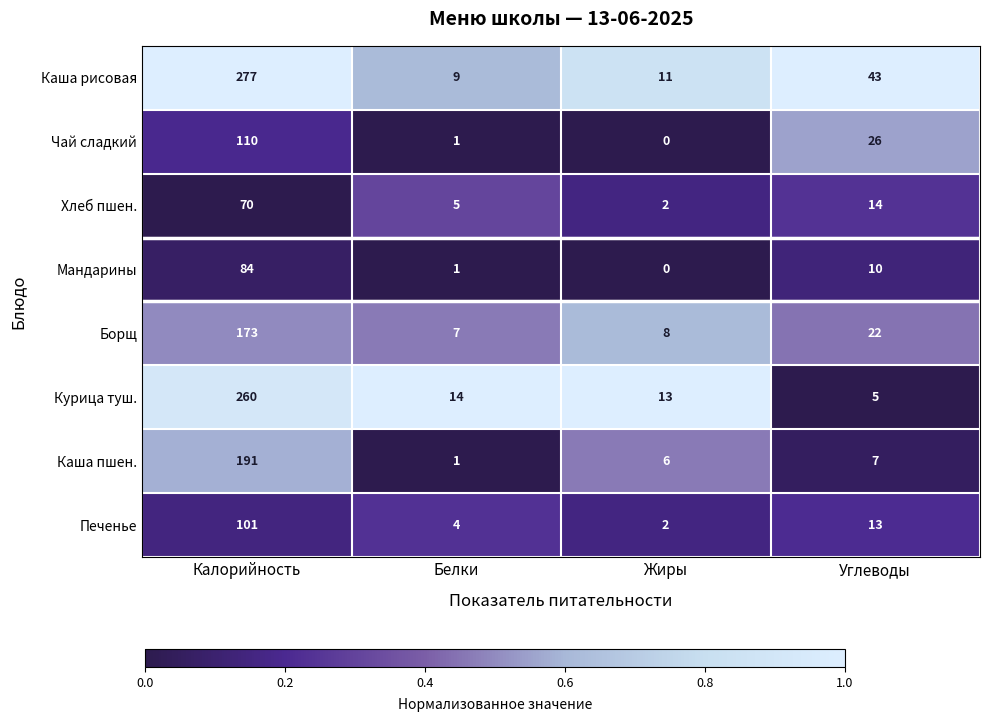

Which series changed the most between Калорийность and Углеводы?

Курица туш.